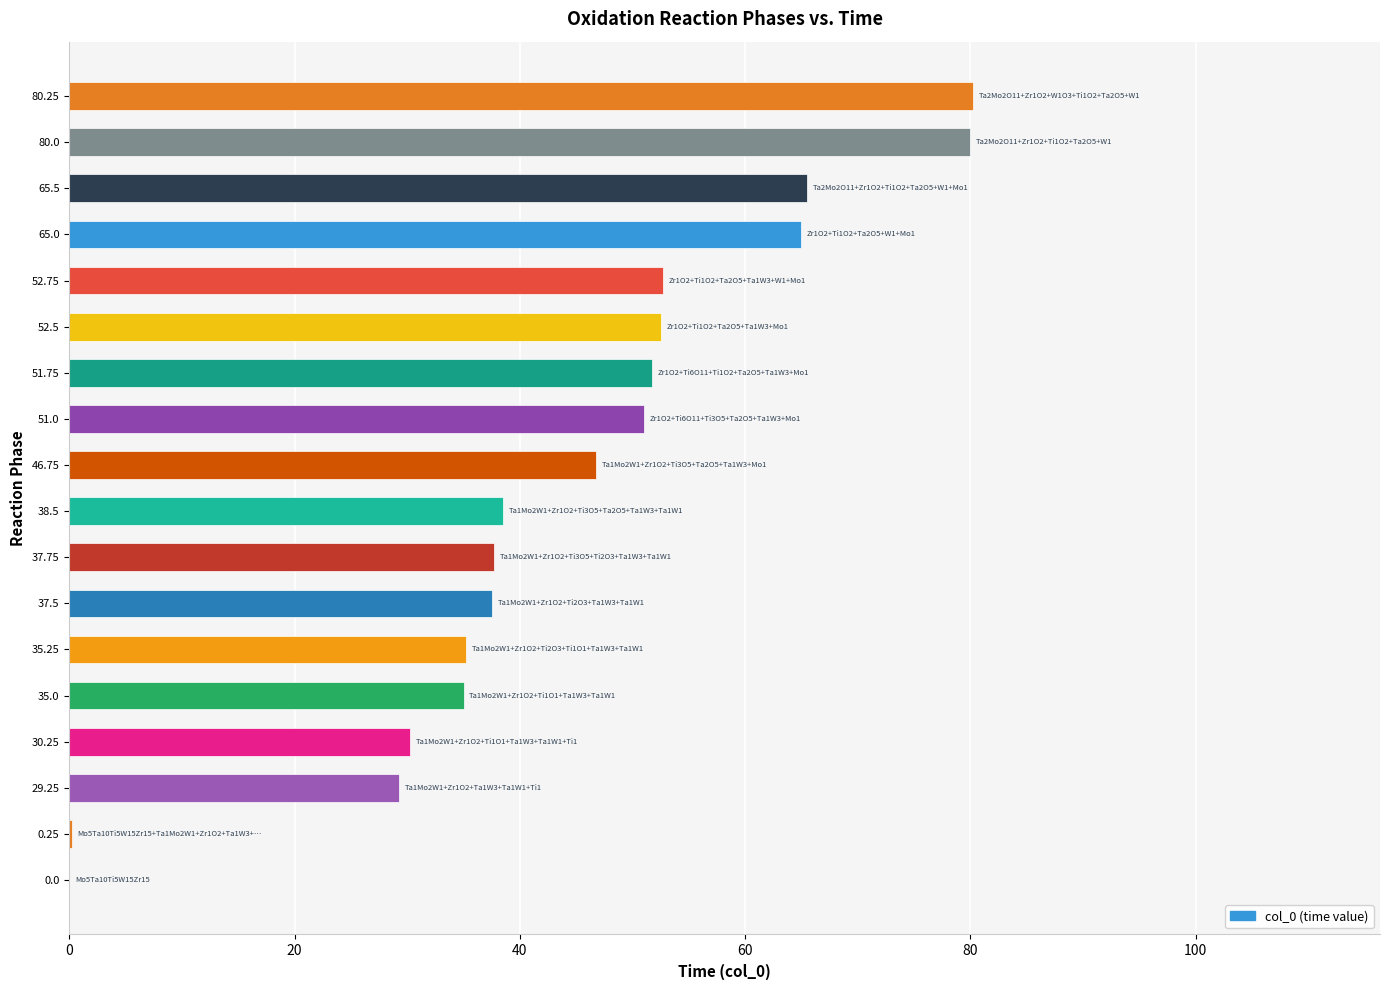

True or false: the data shows 35.2 at 35.25.

True